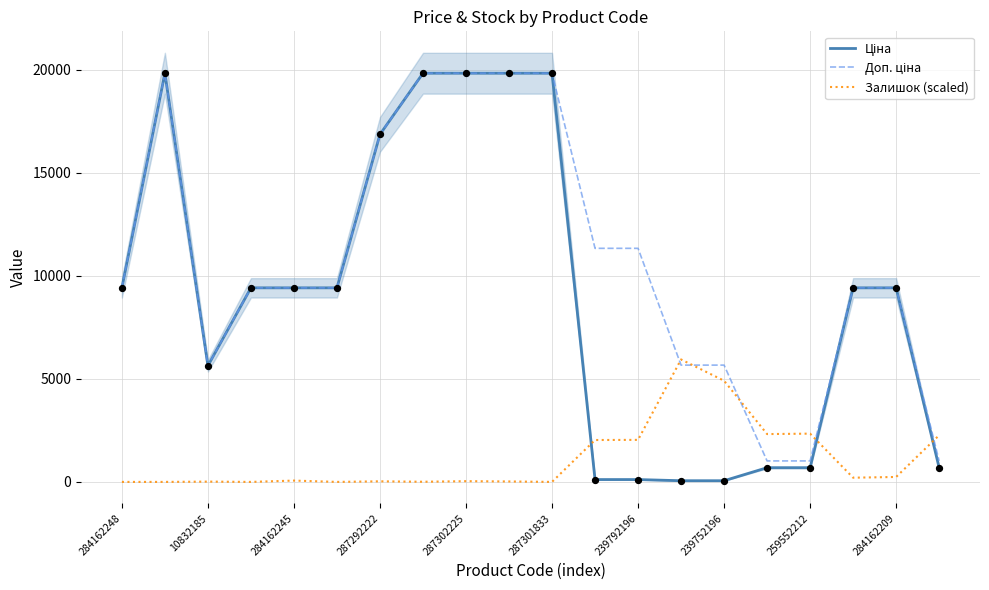

What is the highest value of the Залишок (scaled) series?

5942.3